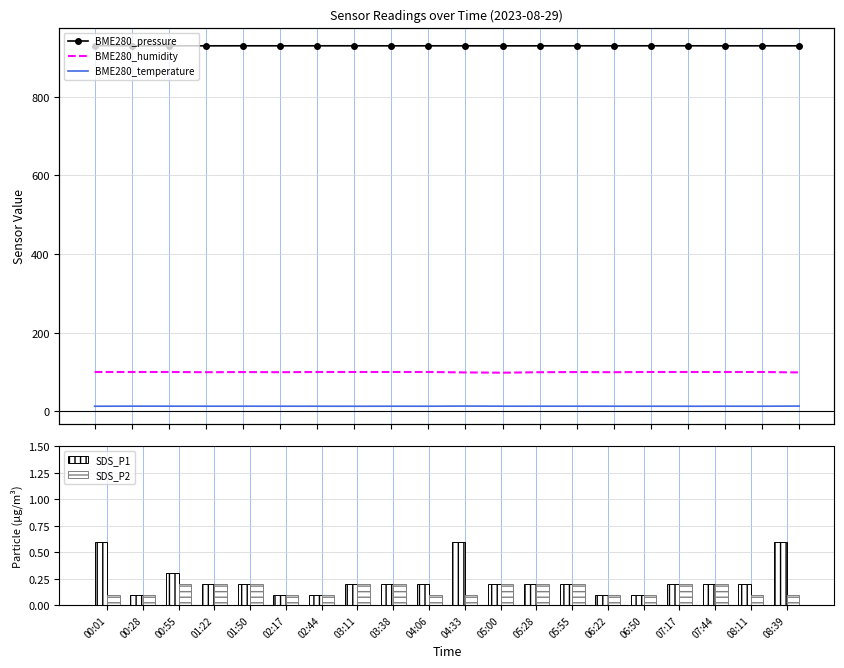

How many distinct data groups are displayed?

5